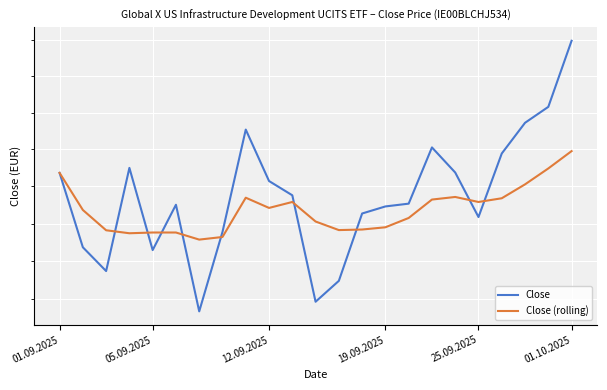

What is the average value of the Close (rolling) series?

34475